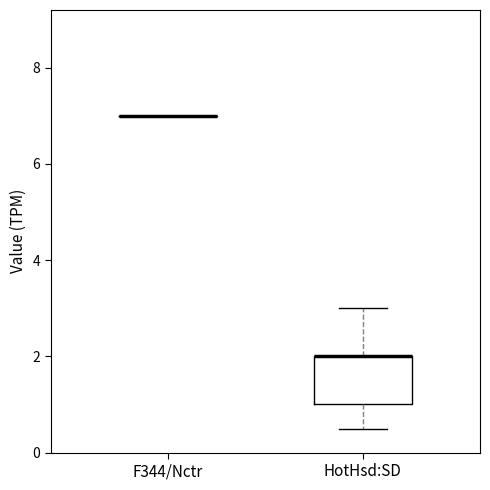

Where does the lower whisker of the box for HotHsd:SD end on the y-axis? The values are not printed on the chart, so give them approximately, as read against the axis.

0.6